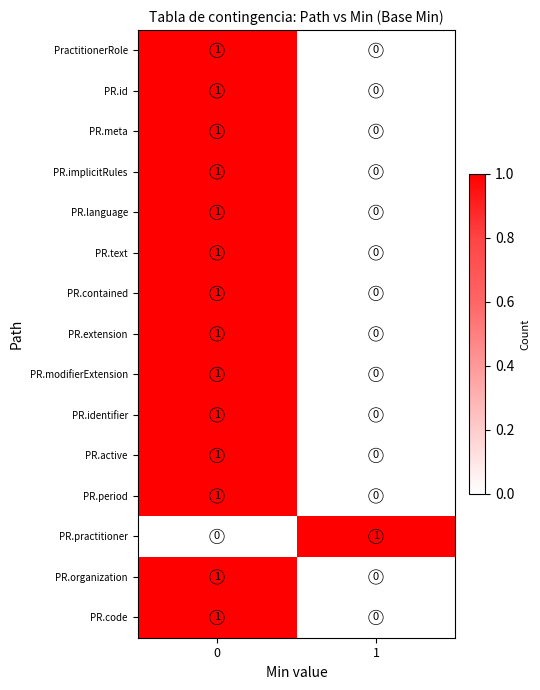

What is the greatest value displayed?

1